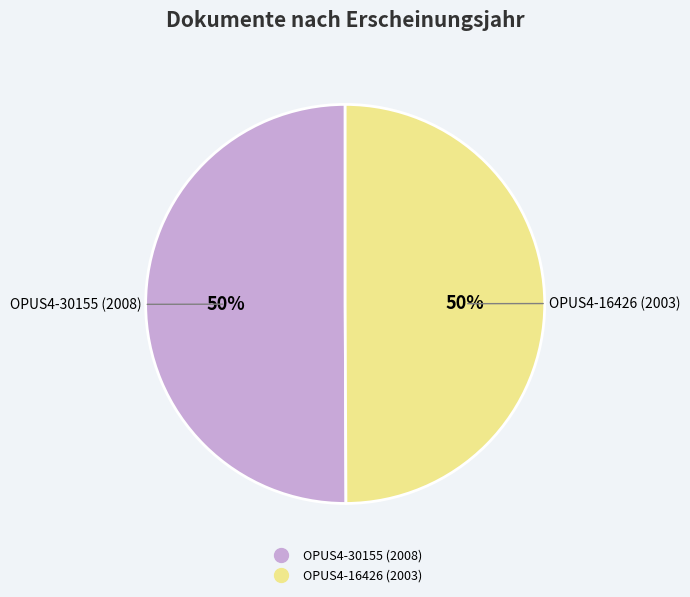

To the nearest percent, what is the combined percentage of OPUS4-16426 (2003) and OPUS4-30155 (2008)?

100%